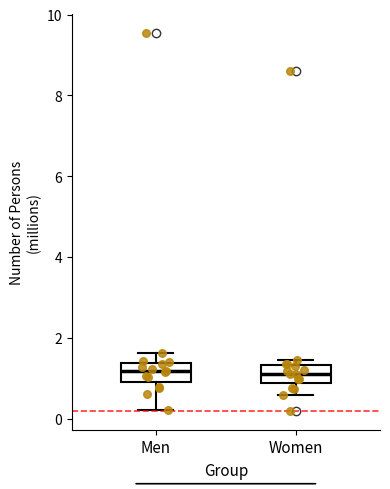

Where does the lower whisker of the box for Men end on the y-axis? The values are not printed on the chart, so give them approximately, as read against the axis.

0.2